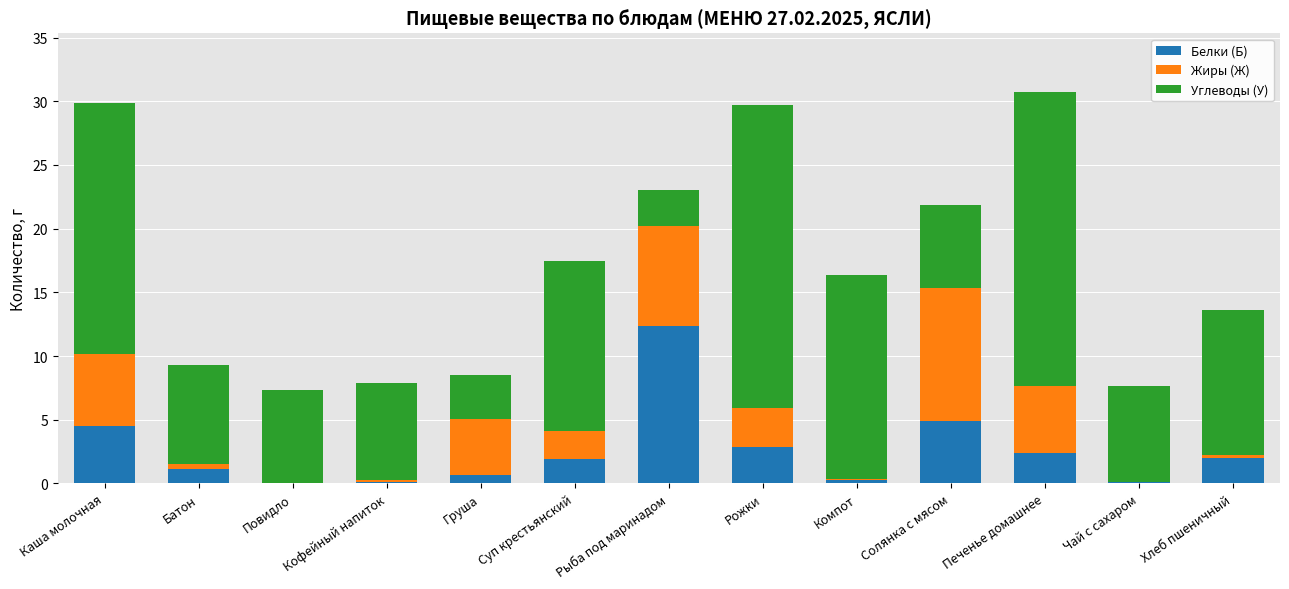

The value of Белки (Б) at Каша молочная is 1.6. True or false?

False